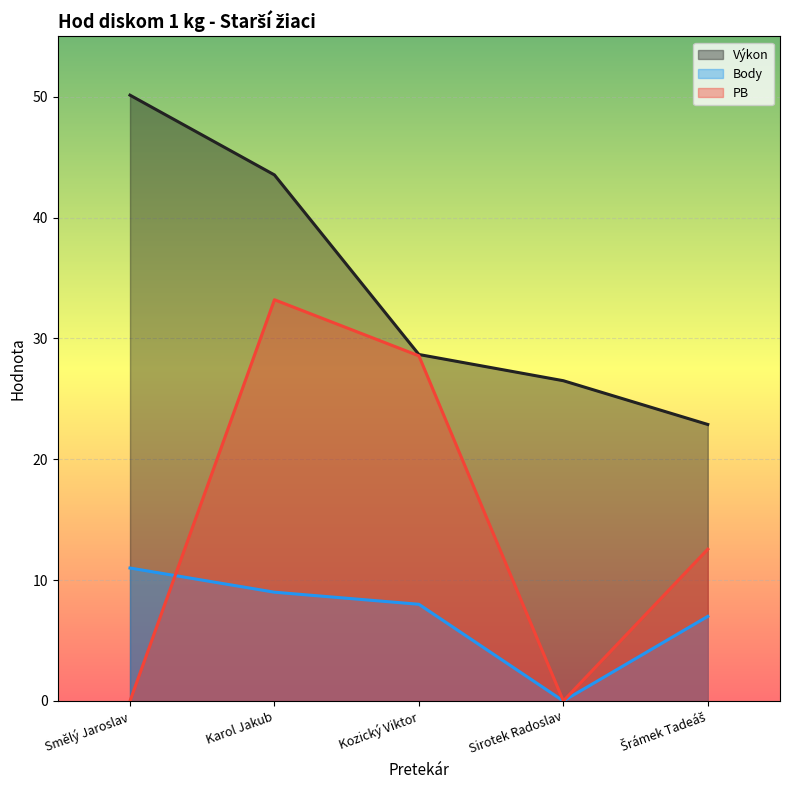

Between Sirotek Radoslav and Šrámek Tadeáš, which is larger?

Sirotek Radoslav